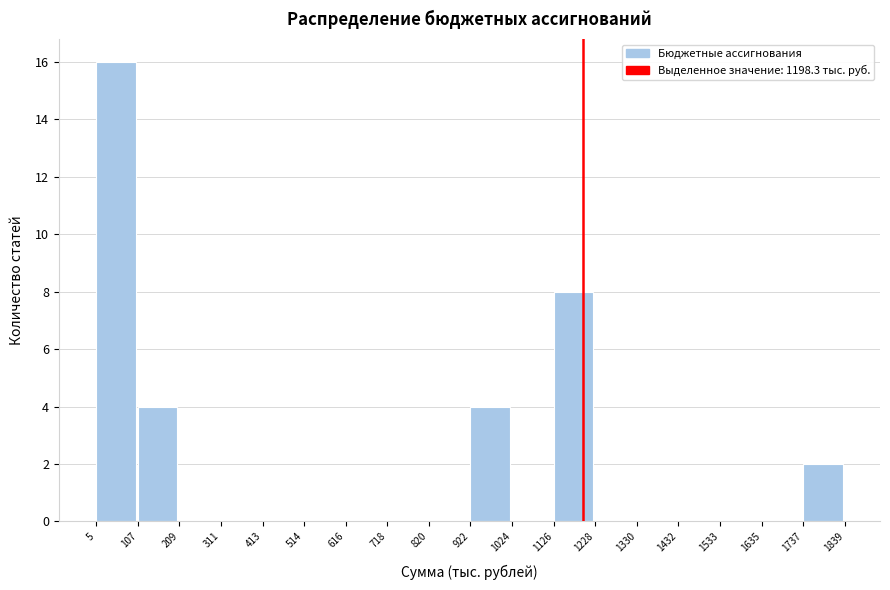

How tall is the bar that spans 1126 to 1228 on the x-axis? The values are not printed on the chart, so give them approximately, as read against the axis.

8